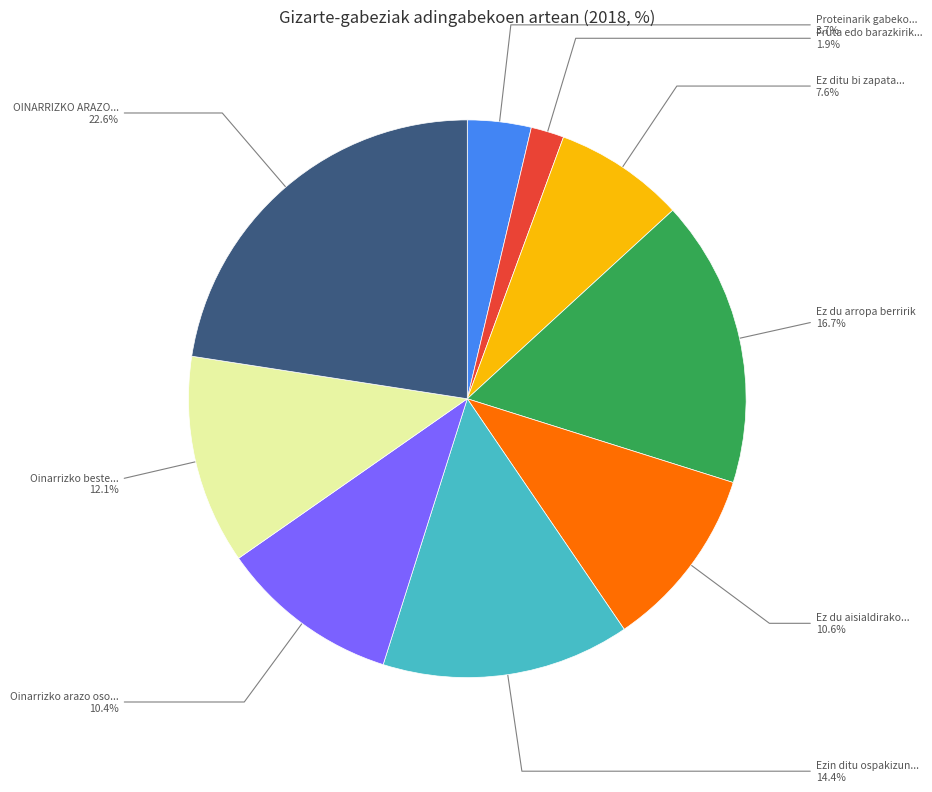

Does any single category account for the majority?

No